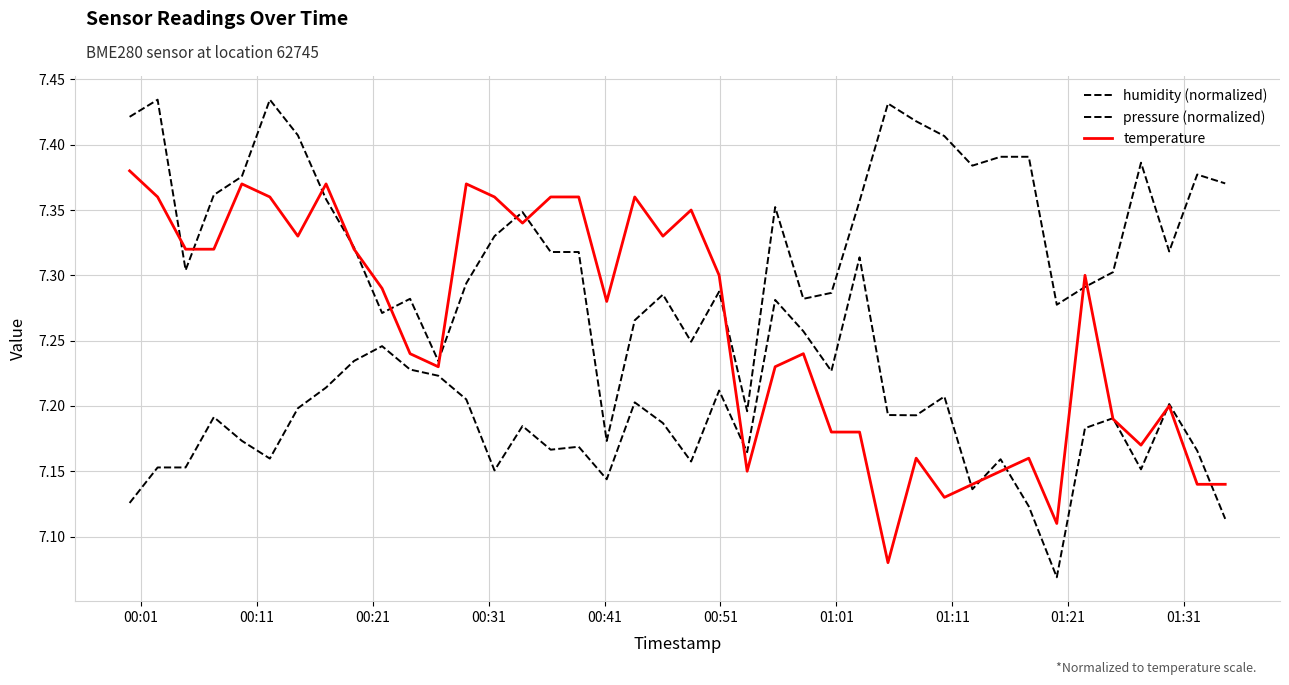

Does the chart have visible grid lines?

Yes